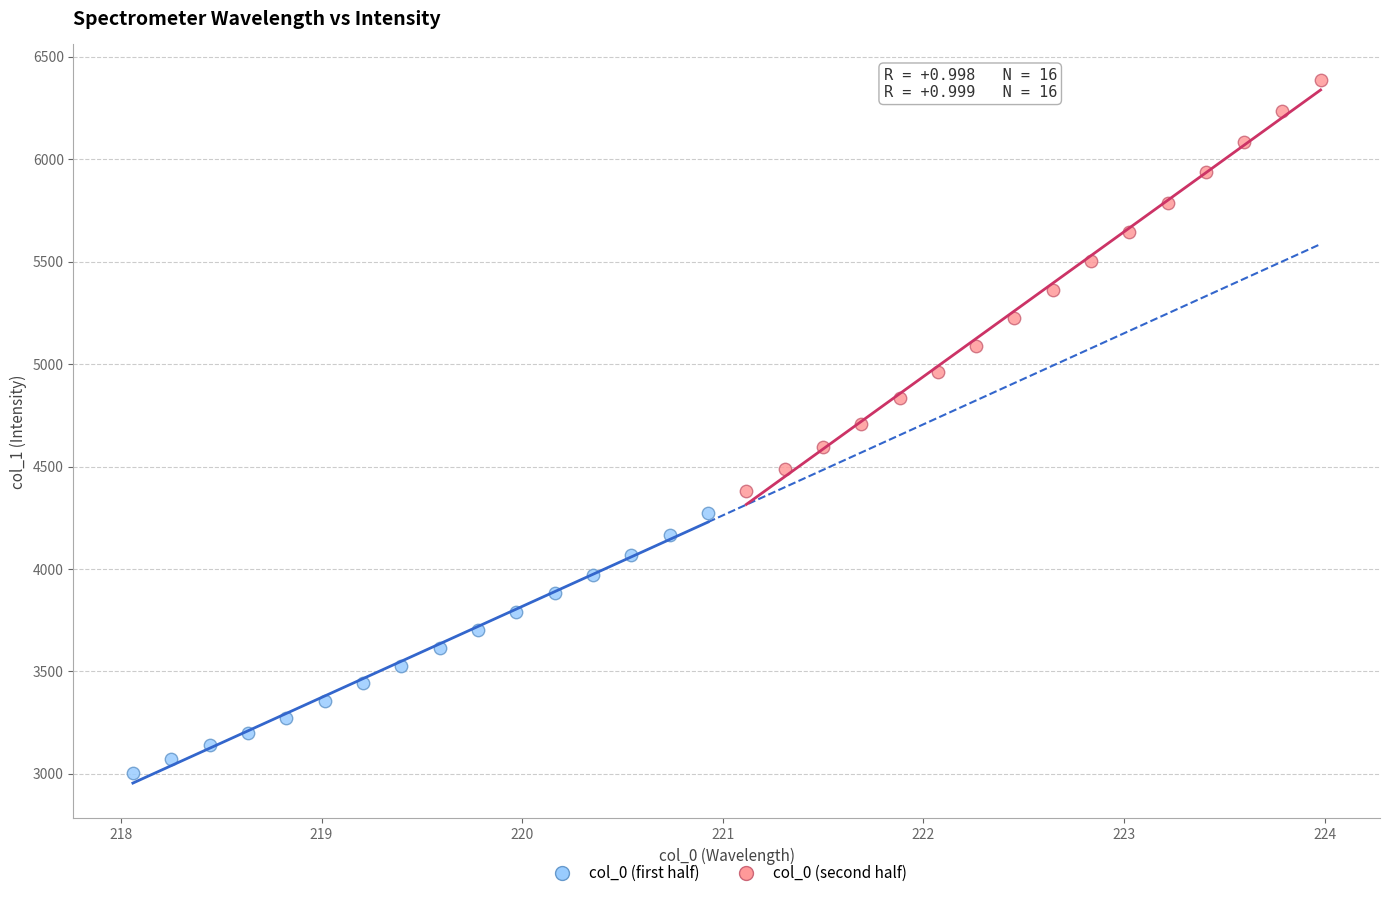

What are all the series names shown in the legend?

col_0 (first half), col_0 (second half)